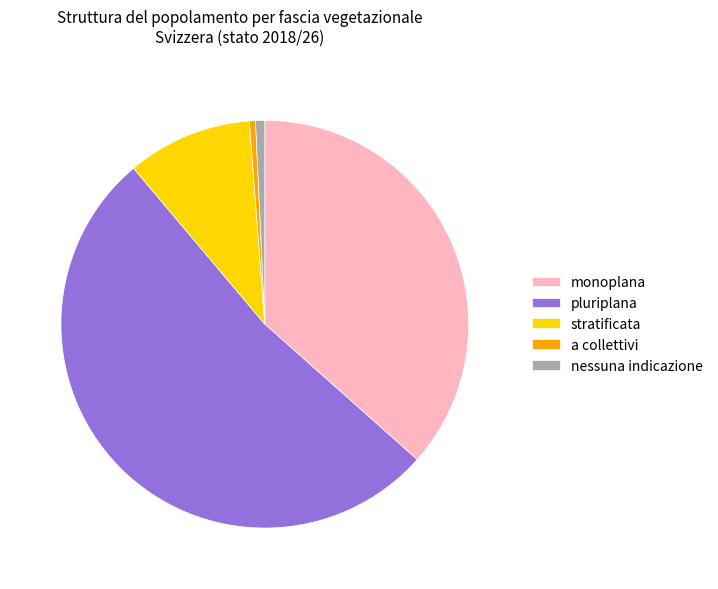

Is it true that monoplana is 25% of the pie?

False